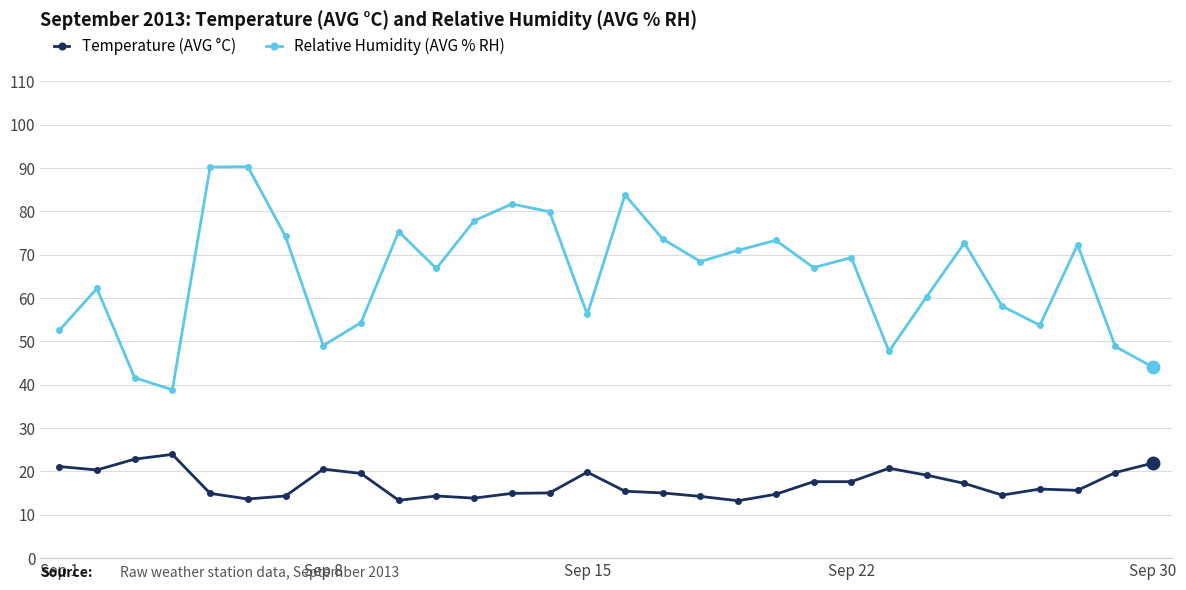

What is the highest value of the Relative Humidity (AVG % RH) series?

90.3